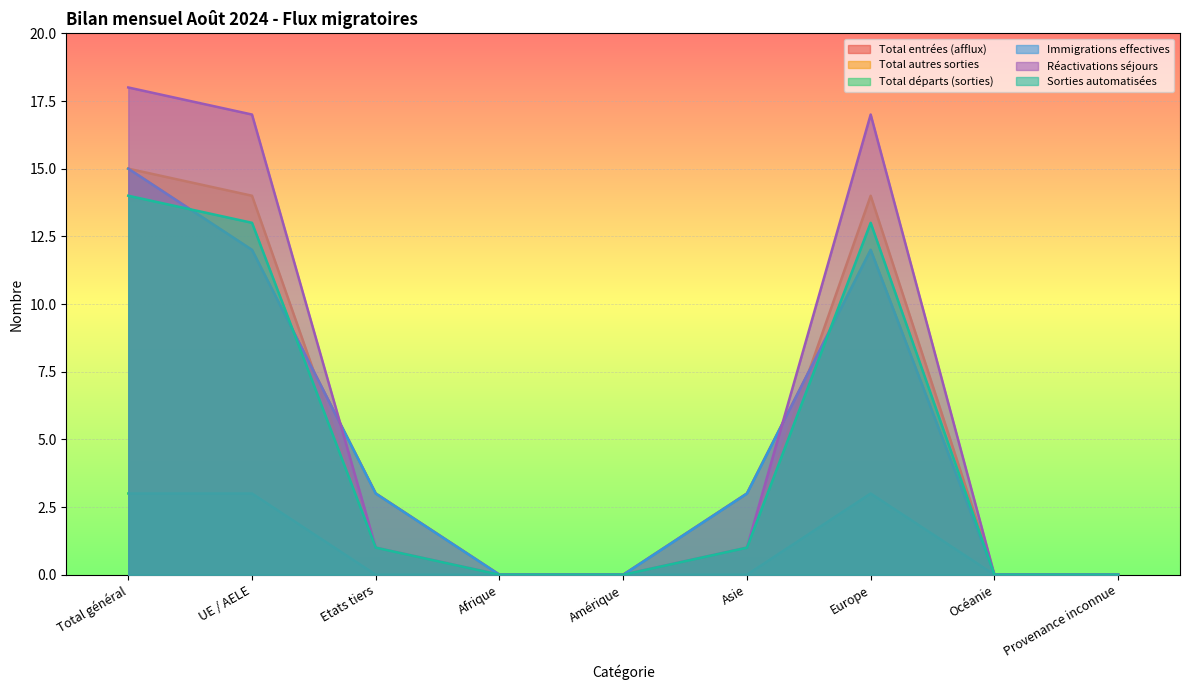

Is the value of Total départs (sorties) at Etats tiers greater than the value of Immigrations effectives at Etats tiers?

No